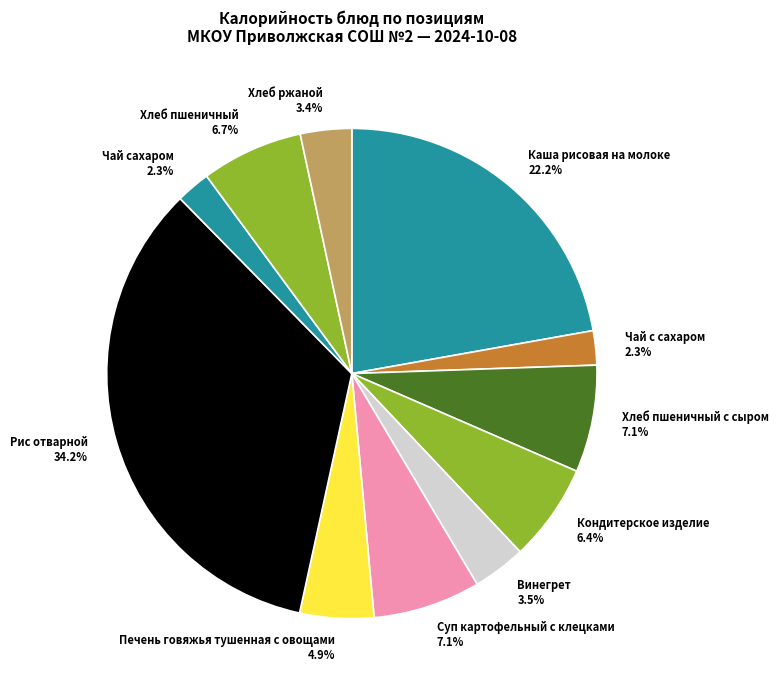

How many segments does this pie chart have?

11